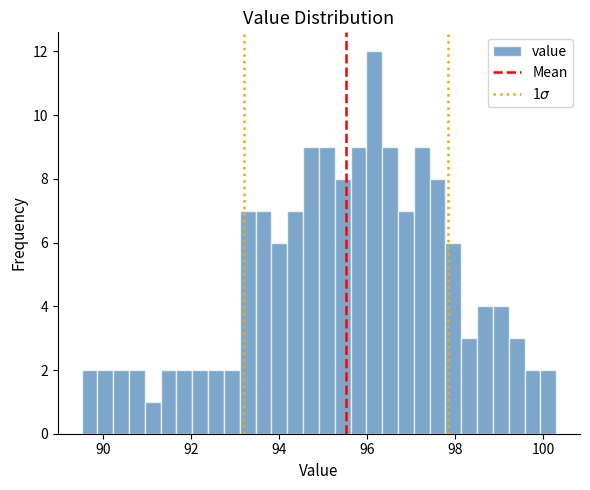

Read against the x-axis, roughly where is the centre of the tallest bar?

96.2